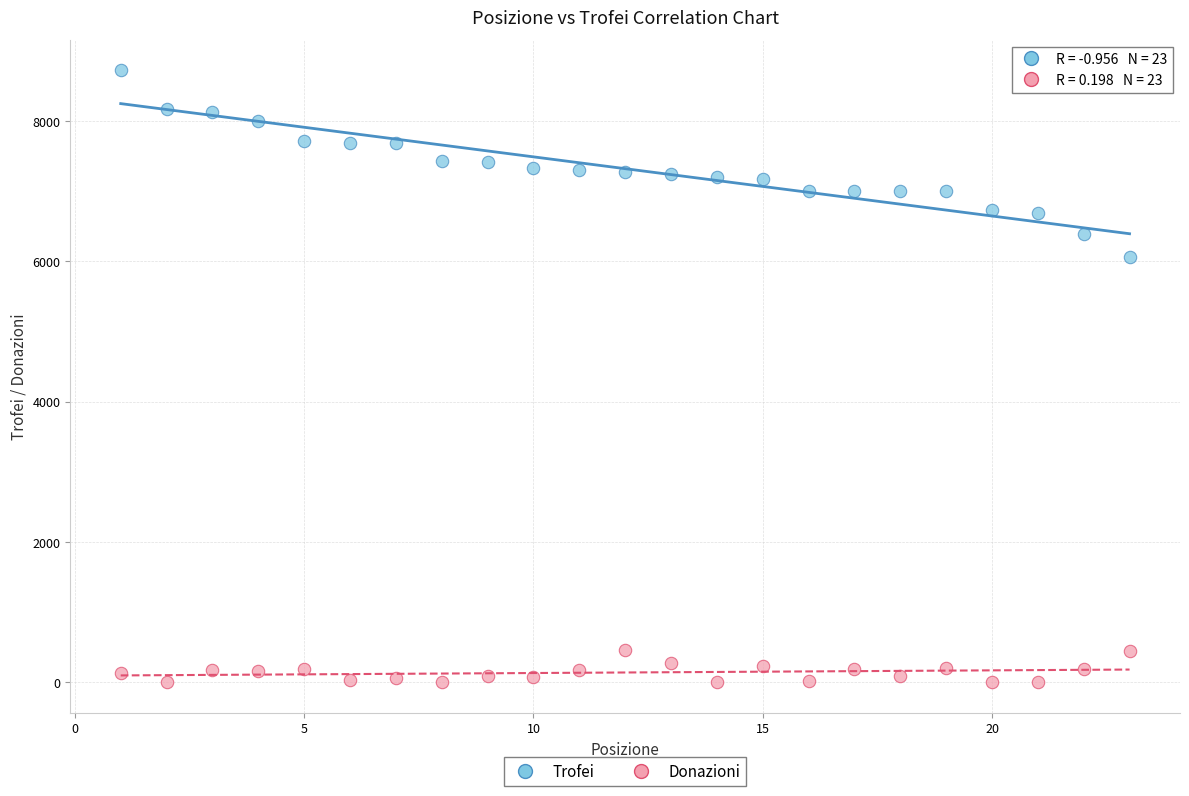

Across all series, what Y value is closest to 4359?

6062